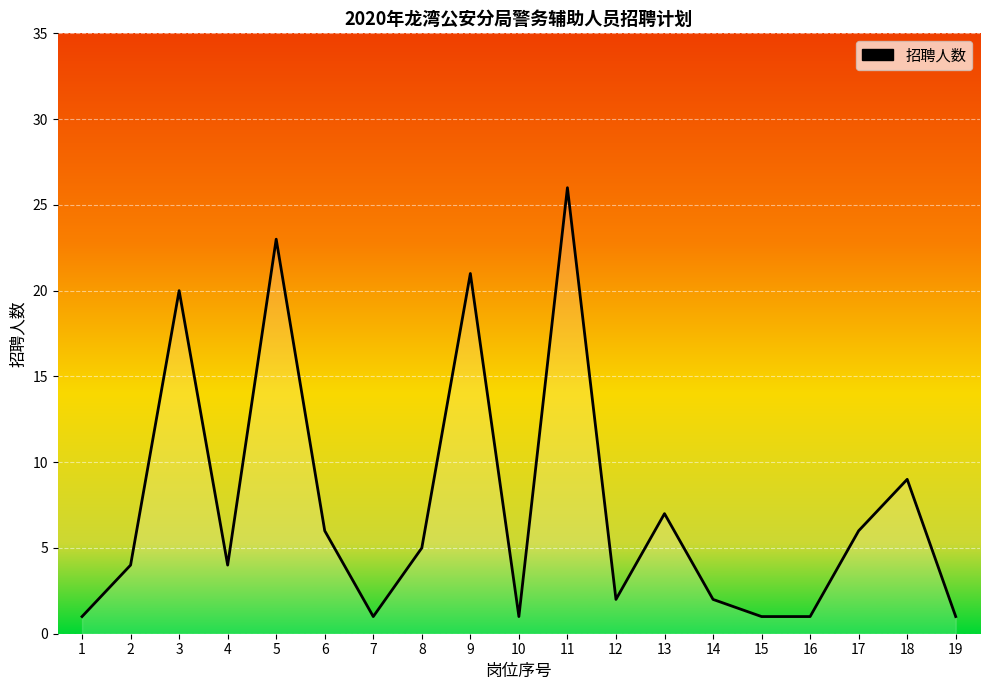

How many lines are shown in the chart?

1